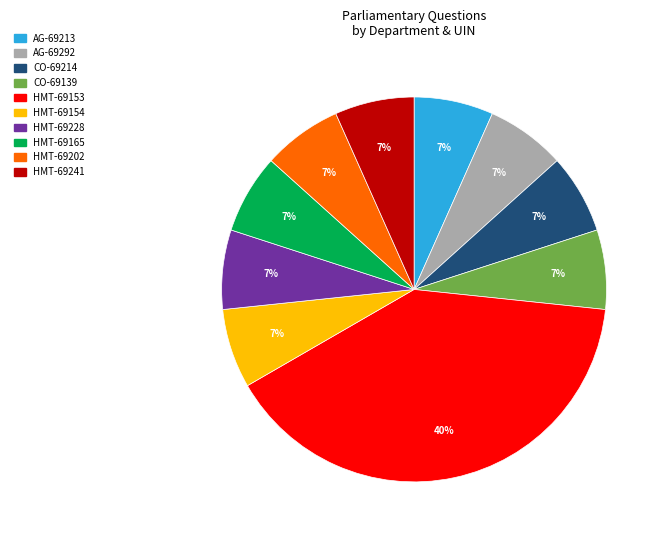

Which category has the biggest portion of the pie?

HMT-69153